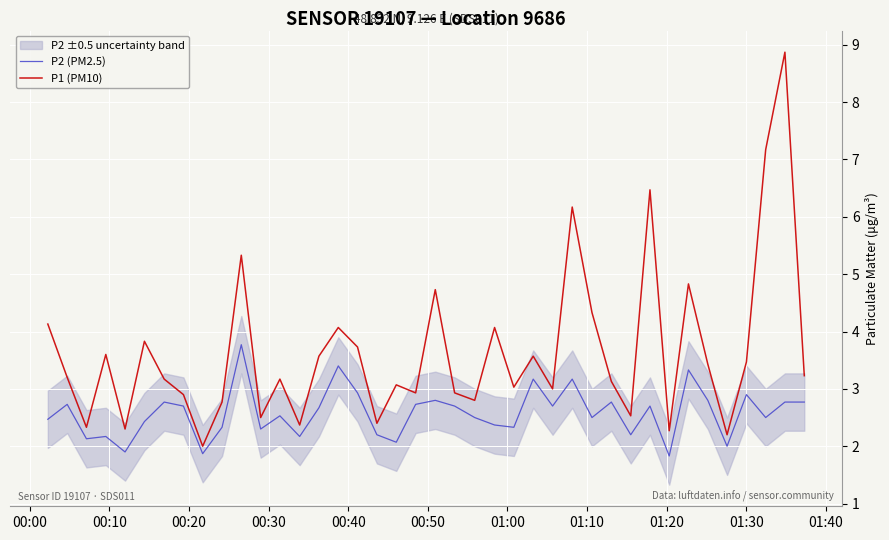

Reading left to right, what are all the values shown in this chart?

P2 (PM2.5): 2.5	2.7	2.1	2.2	1.9	2.4	2.8	2.7	1.9	2.3	3.8	2.3	2.5	2.2	2.7	3.4	2.9	2.2	2.1	2.7	2.8	2.7	2.5	2.4	2.3	3.2	2.7	3.2	2.5	2.8	2.2	2.7	1.8	3.3	2.8	2.0	2.9	2.5	2.8	2.8
P1 (PM10): 4.1	3.2	2.3	3.6	2.3	3.8	3.2	2.9	2.0	2.8	5.3	2.5	3.2	2.4	3.6	4.1	3.7	2.4	3.1	2.9	4.7	2.9	2.8	4.1	3.0	3.6	3.0	6.2	4.3	3.1	2.5	6.5	2.3	4.8	3.4	2.2	3.5	7.2	8.9	3.2